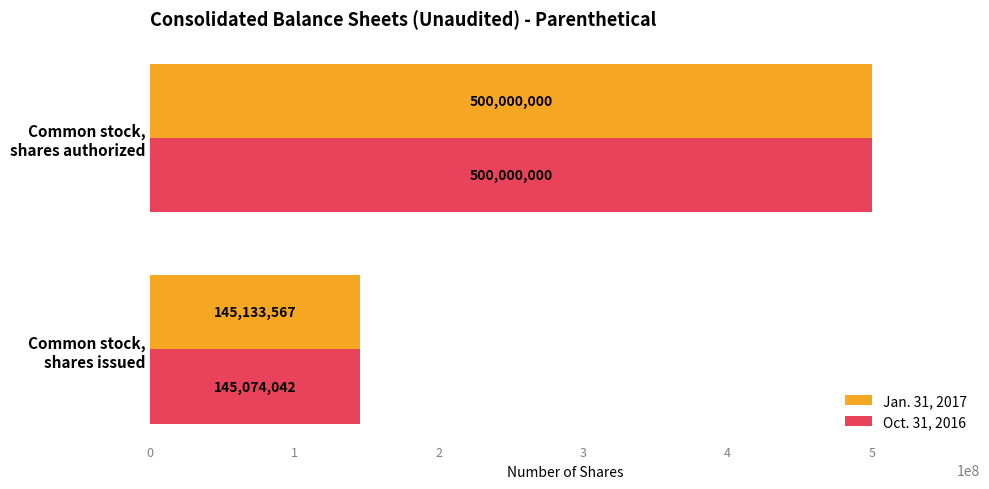

What is the sum of all Oct. 31, 2016 values?

645074042